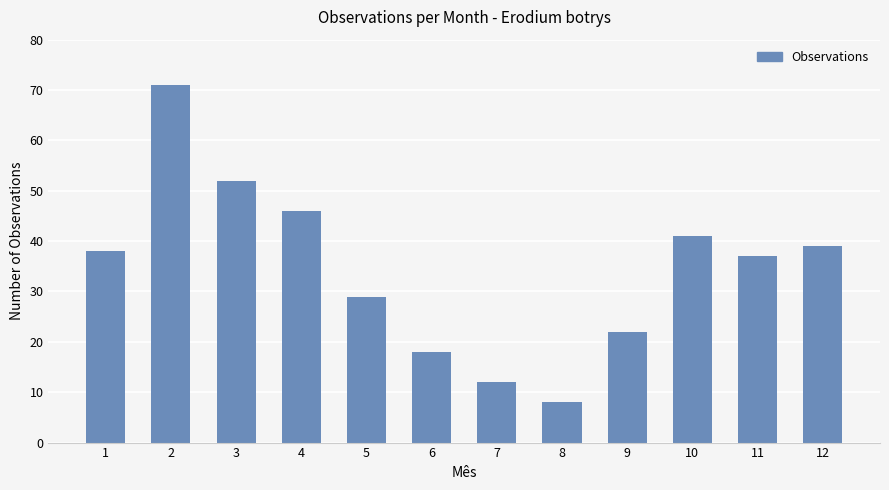

Reading left to right, extract all data points from this chart.

1=38	2=71	3=52	4=46	5=29	6=18	7=12	8=8	9=22	10=41	11=37	12=39